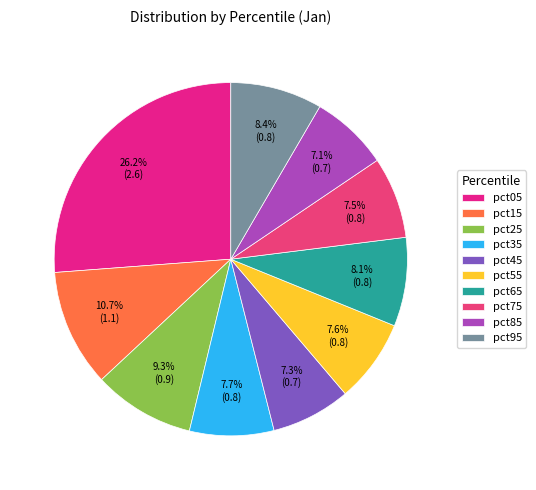

What percentage is the pct85 slice, to the nearest percent?

7%